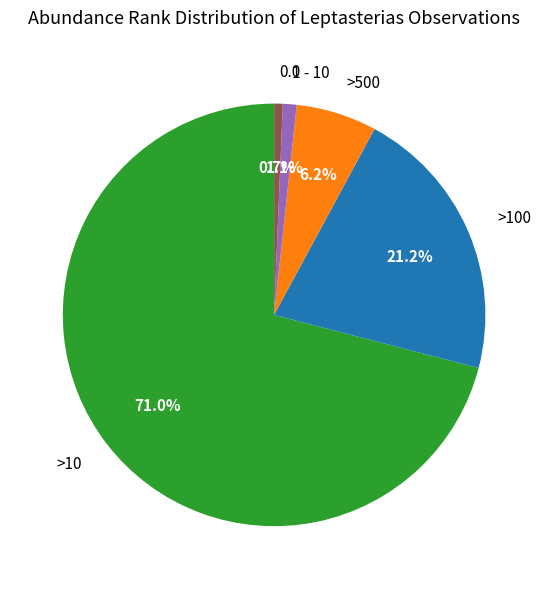

How much of the chart is everything except >100?

78.8%